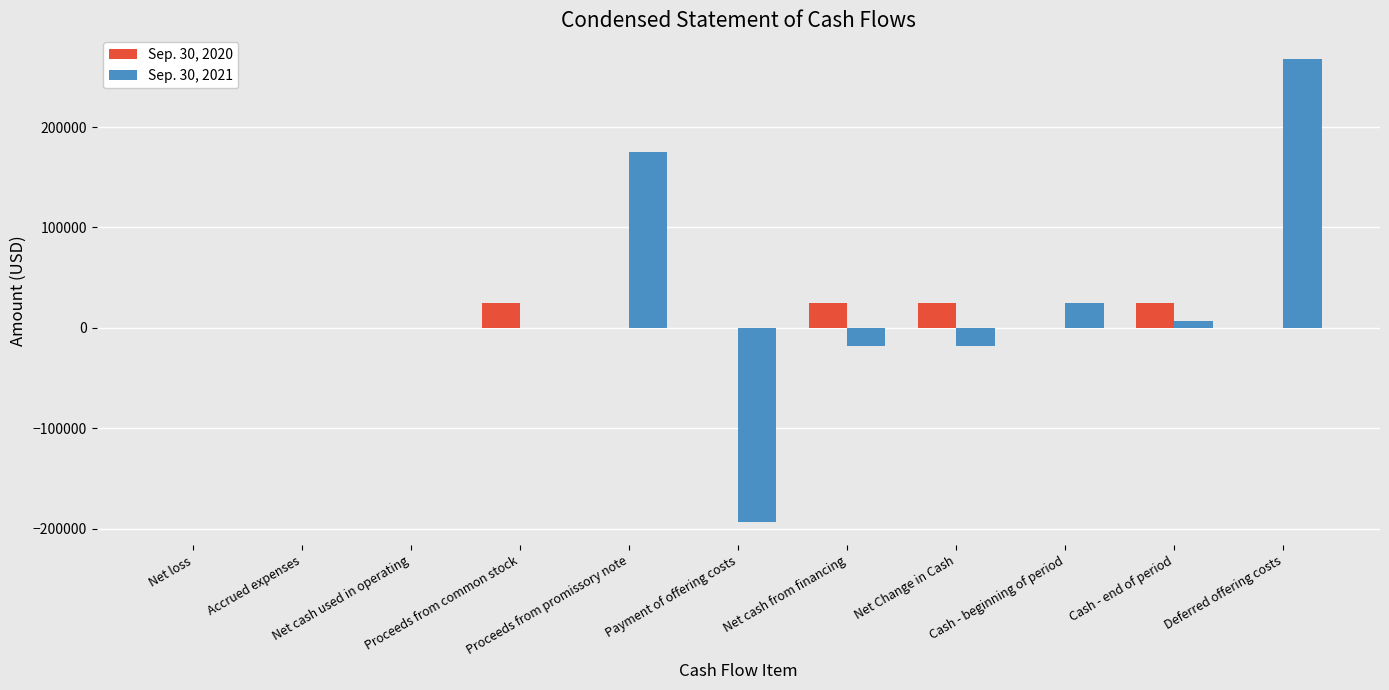

True or false: Sep. 30, 2020 has a value of 0 at Payment of offering costs.

True